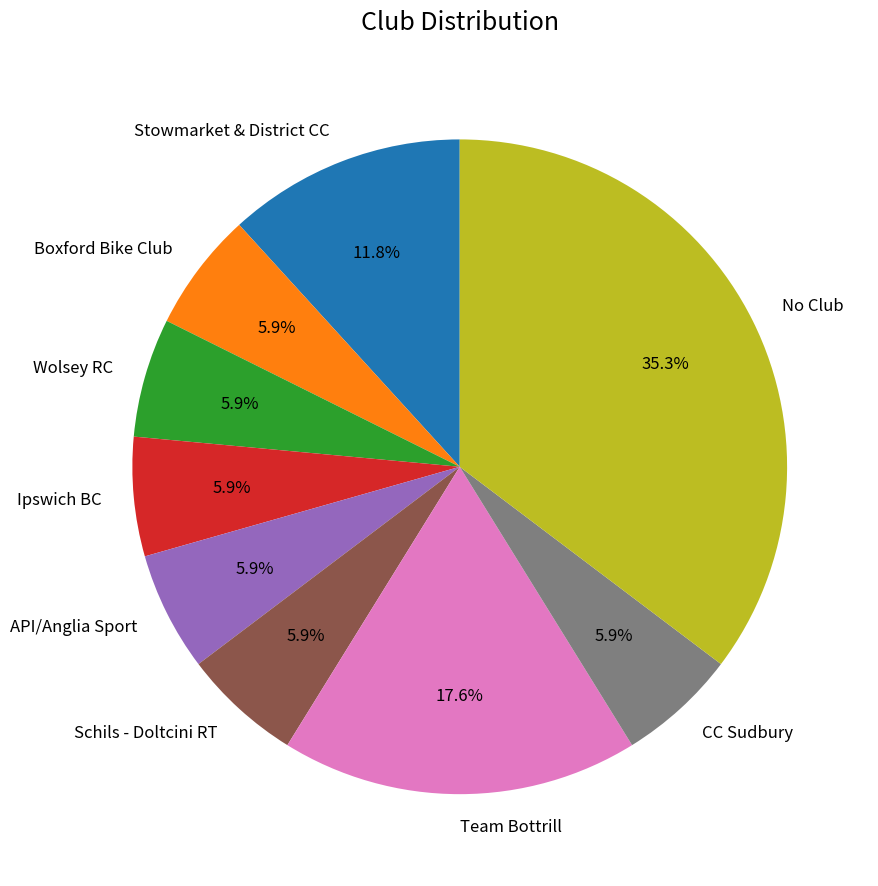

What is the largest slice in the pie chart?

No Club